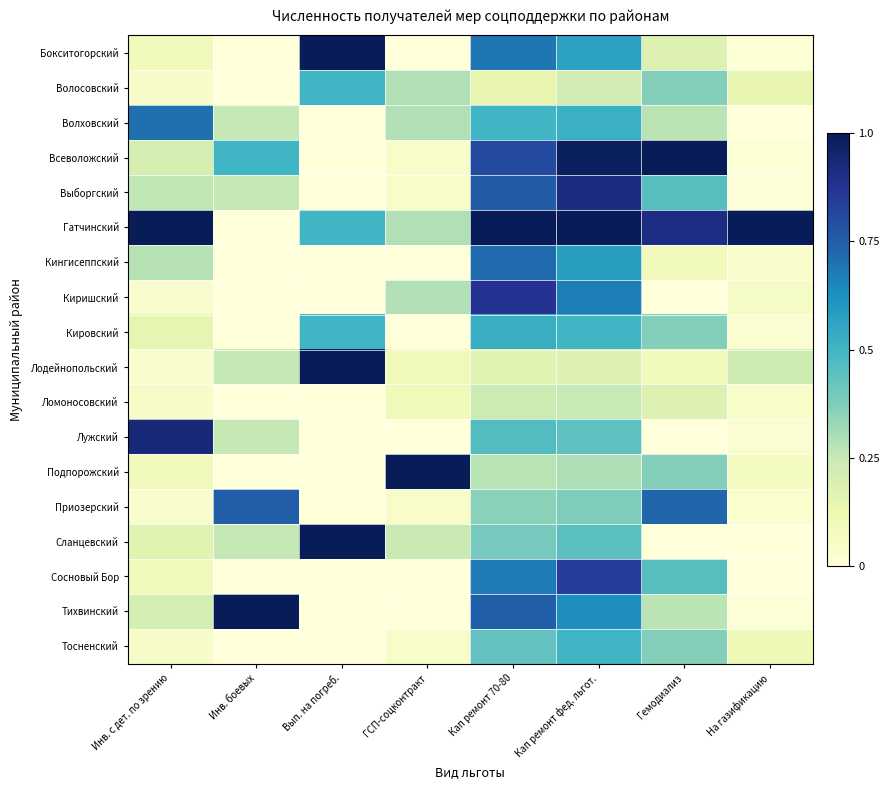

Which series has the largest total across all categories?

Гатчинский